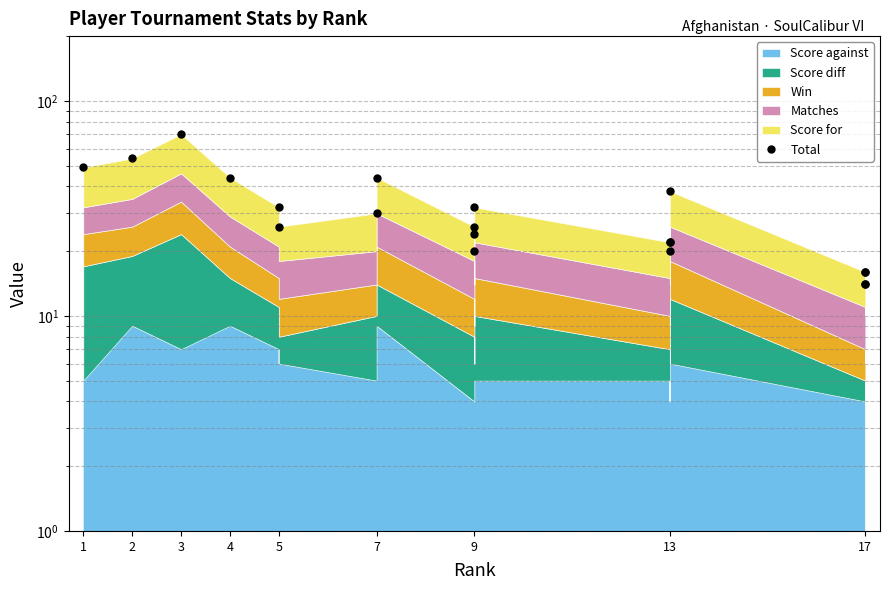

How many values are below 26?

9